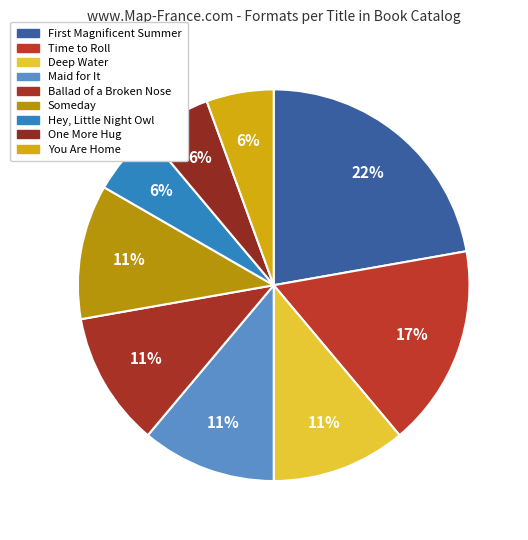

Count the number of slices in the pie.

9